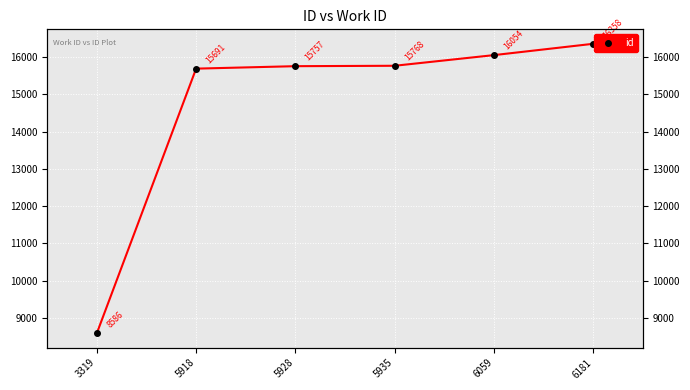

How many data points does each series have?

6